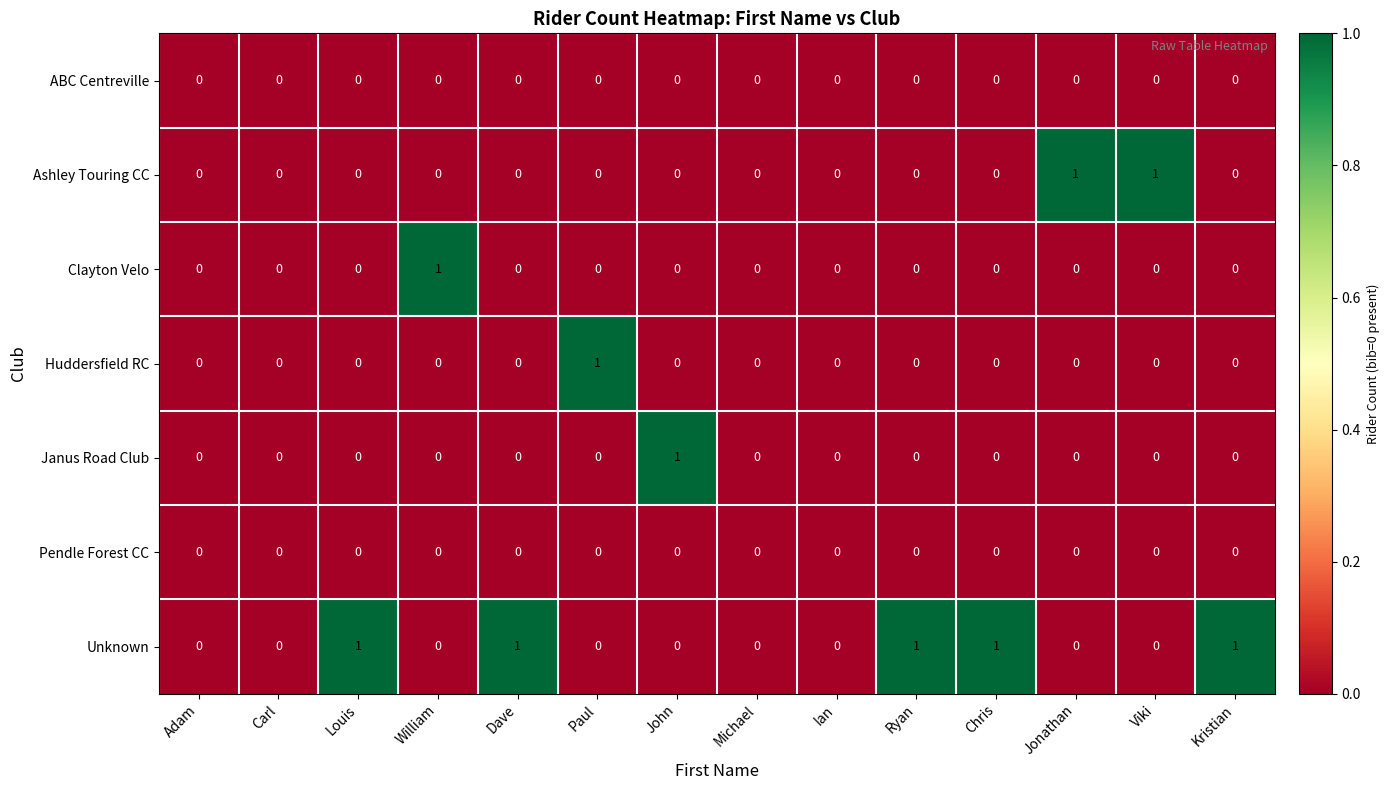

What is the total value across all series at Jonathan?

1